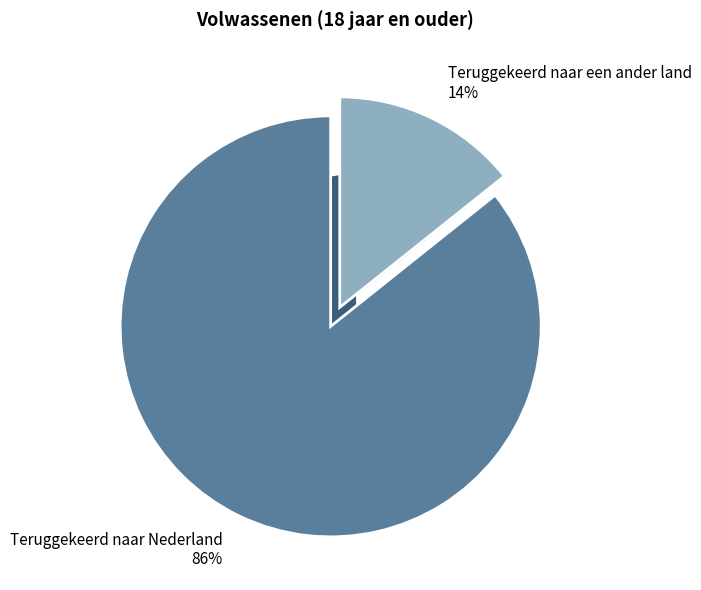

How many slices are in this pie chart?

2